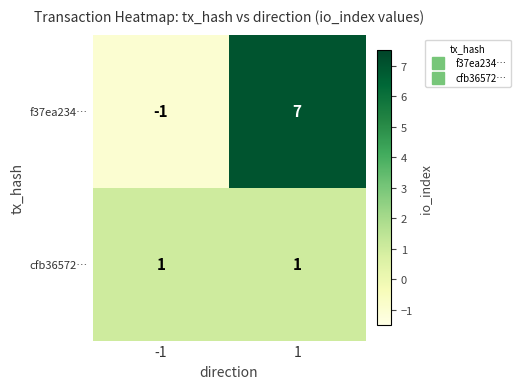

What is the difference between the f37ea234… values at -1 and 1?

8